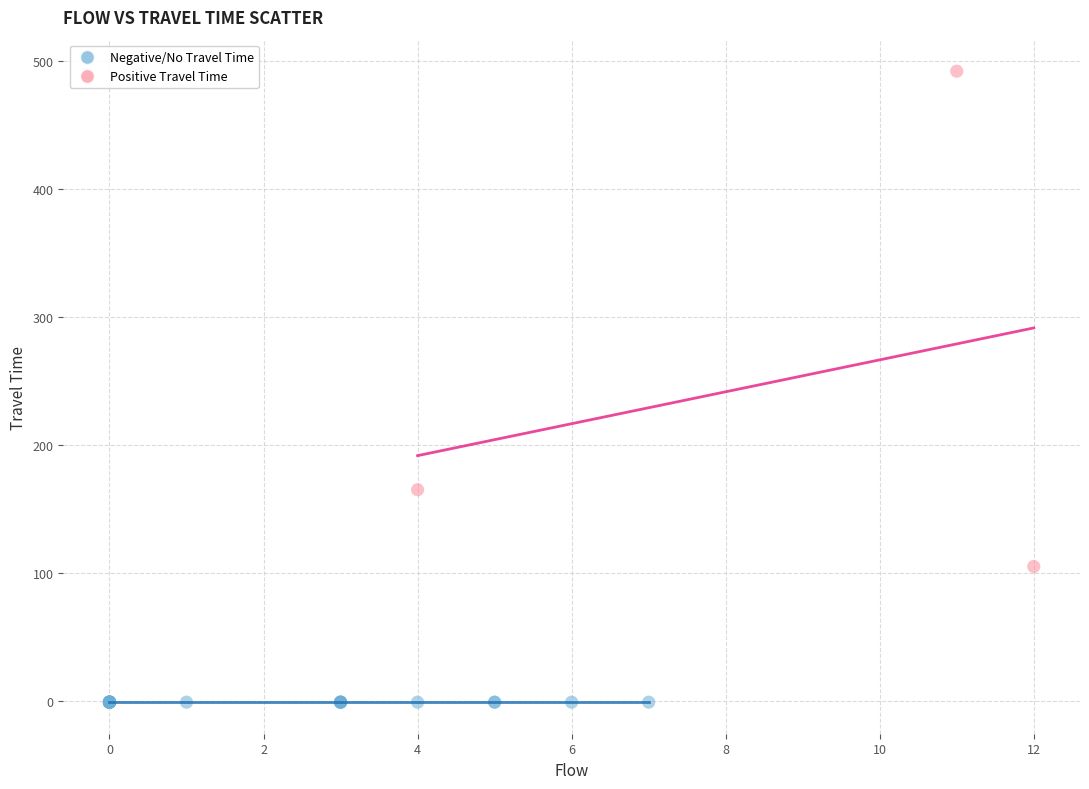

Which series contains the lowest Y value?

Negative/No Travel Time